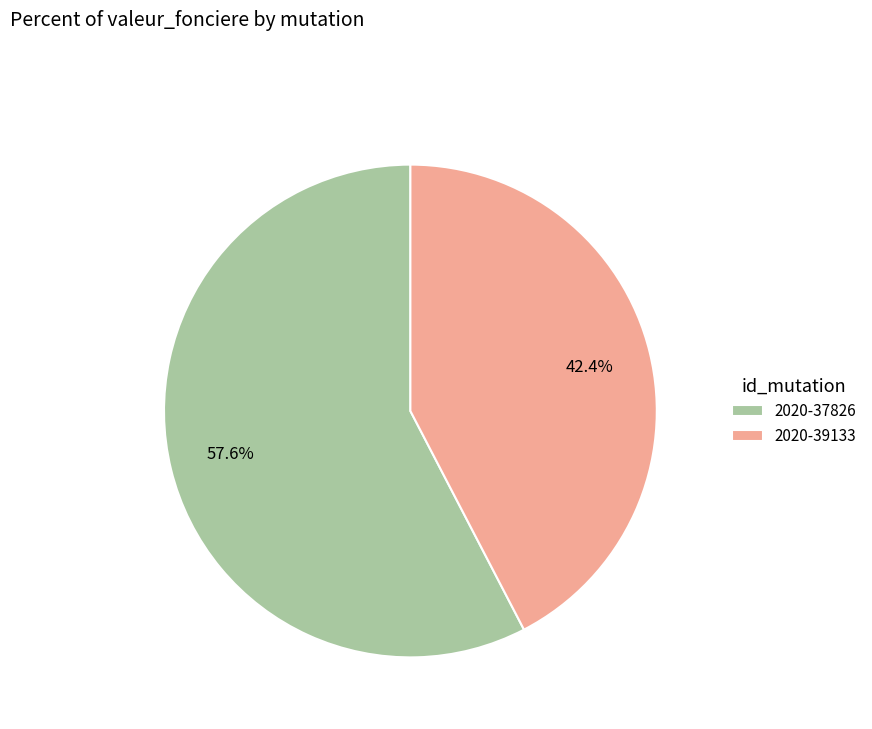

To the nearest percent, what is the difference between the 2020-39133 and 2020-37826 slice percentages?

15%